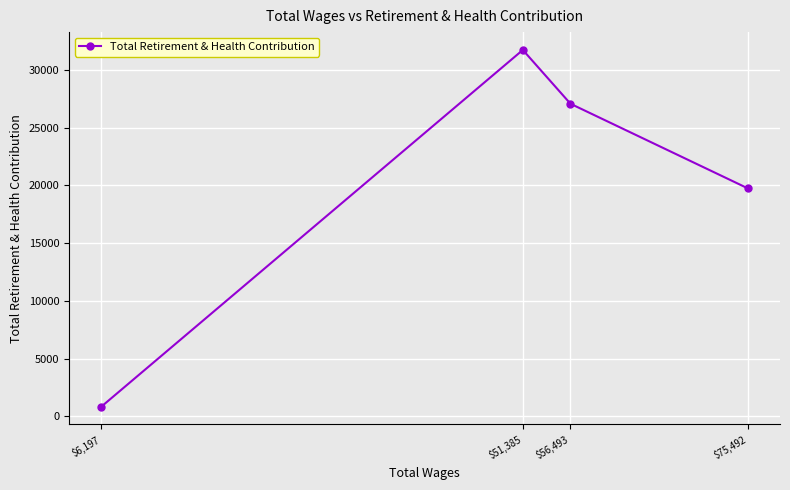

At which label does the data first exceed 27074?

$51,385